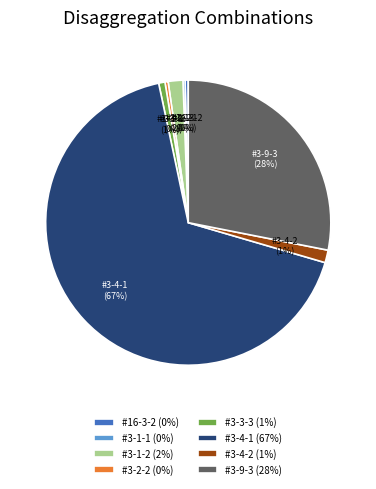

What percentage is the #3-9-3 slice, to the nearest percent?

28%